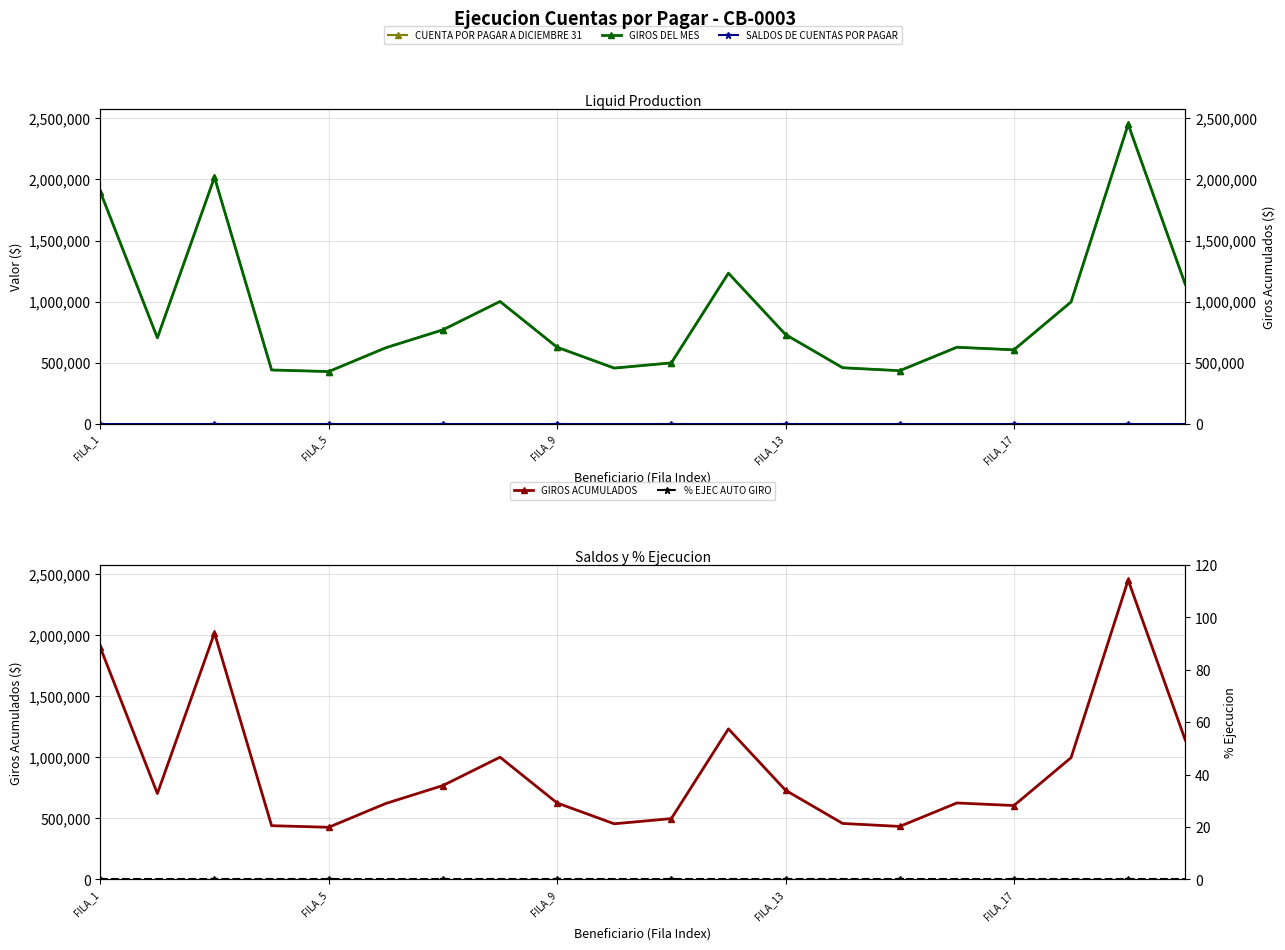

What is the maximum value shown in the chart?

2451528